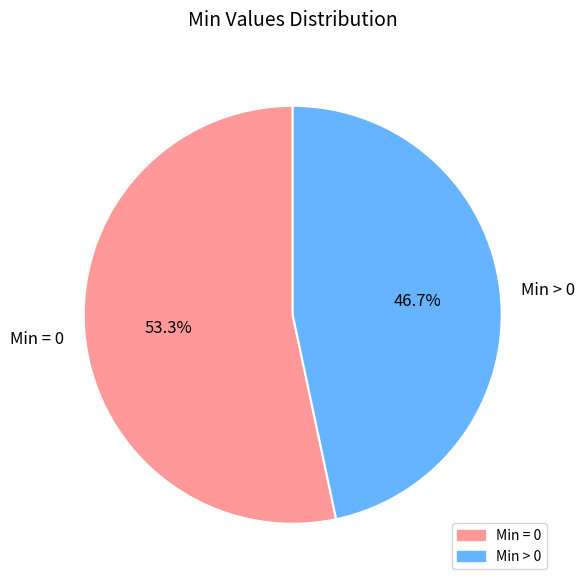

What percentage is NOT represented by Min > 0?

53.3%